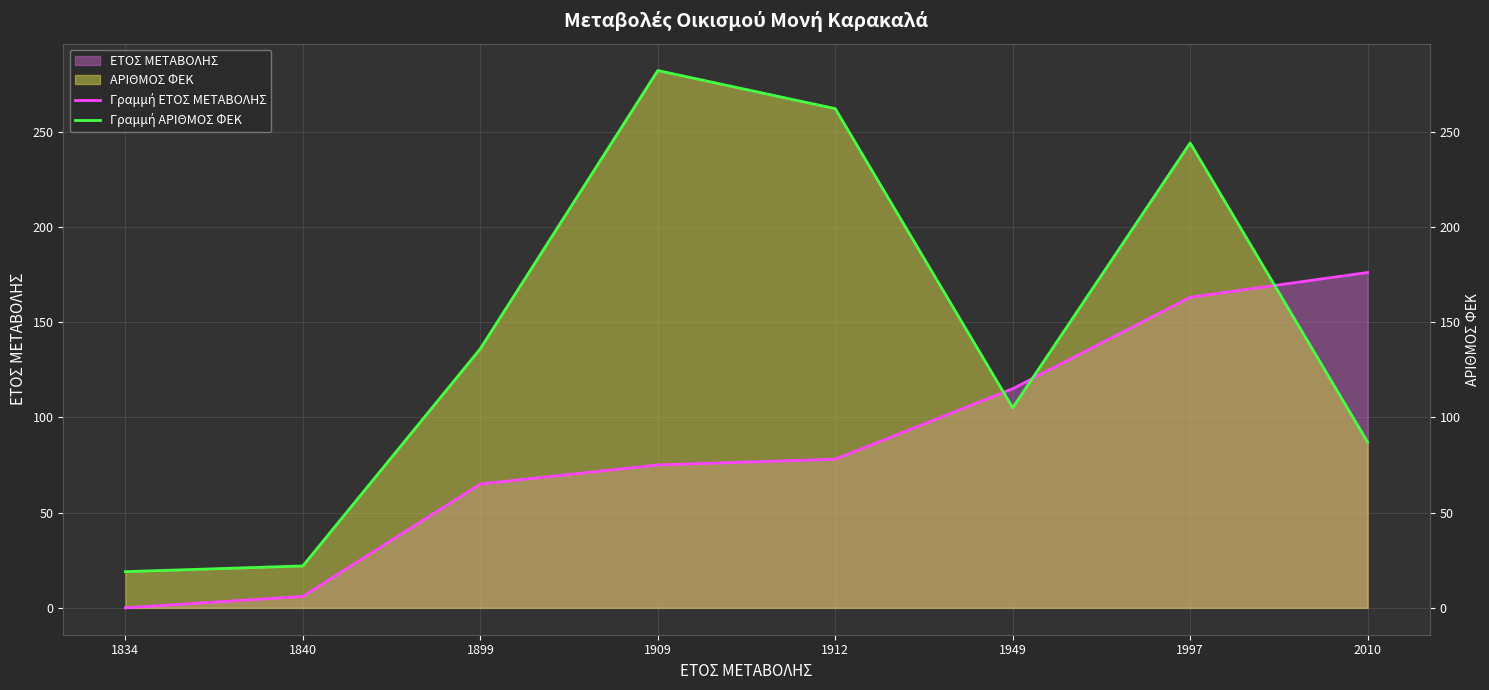

Reading right to left, list all the values displayed in this chart.

Γραμμή ΕΤΟΣ ΜΕΤΑΒΟΛΗΣ: 2010=176	1997=163	1949=115	1912=78	1909=75	1899=65	1840=6	1834=0
Γραμμή ΑΡΙΘΜΟΣ ΦΕΚ: 2010=87	1997=244	1949=105	1912=262	1909=282	1899=136	1840=22	1834=19